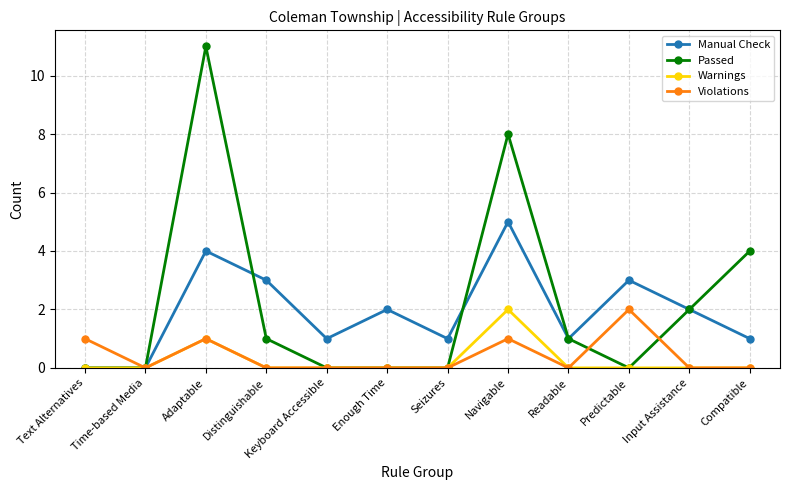

Reading left to right, what are all the values shown in this chart?

Manual Check: 0	0	4	3	1	2	1	5	1	3	2	1
Passed: 0	0	11	1	0	0	0	8	1	0	2	4
Warnings: 0	0	1	0	0	0	0	2	0	0	0	0
Violations: 1	0	1	0	0	0	0	1	0	2	0	0